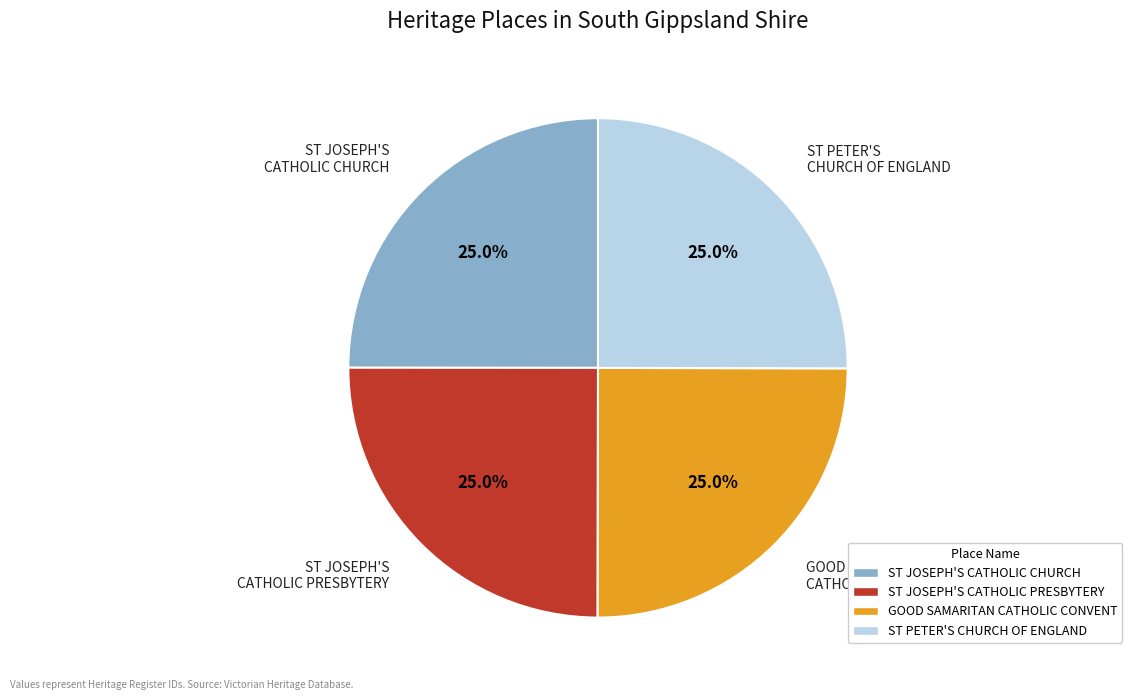

How many slices are in this pie chart?

4